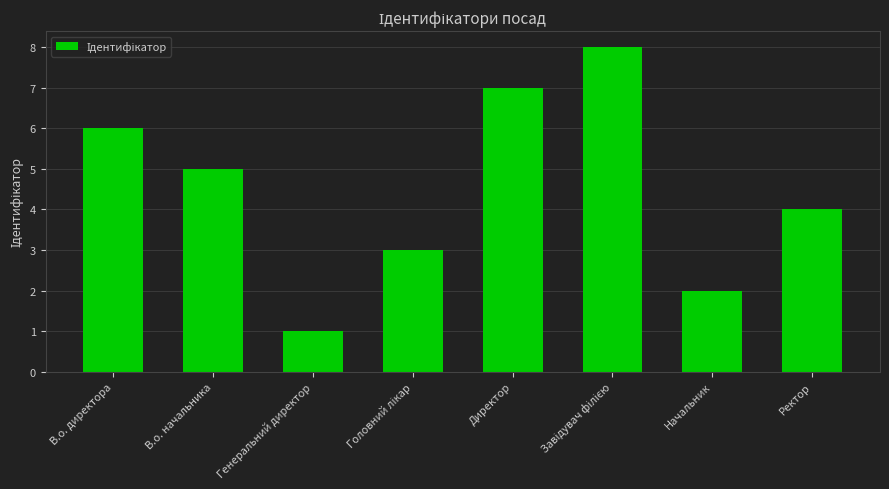

What is the change in value from Директор to Ректор?

-3